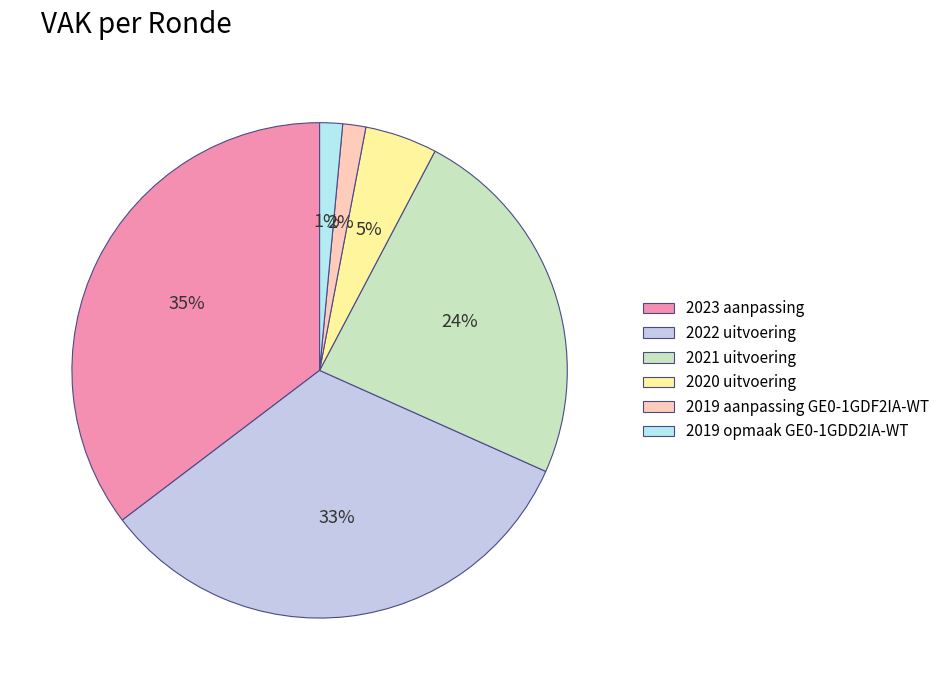

Is there a majority slice in this chart?

No